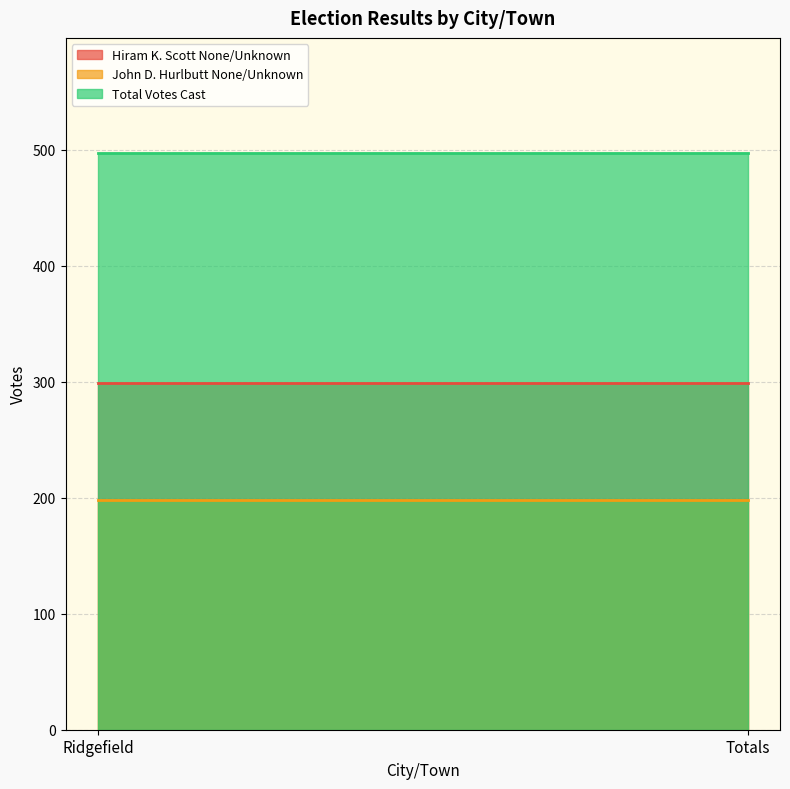

What value does the Total Votes Cast series have at Totals?

497